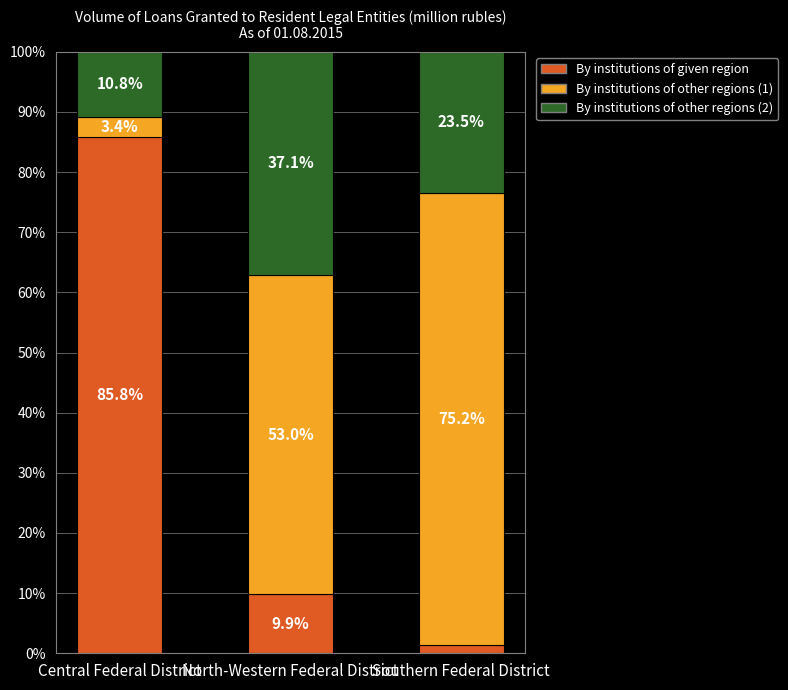

Where is By institutions of given region nearest to the value 43?

North-Western Federal District